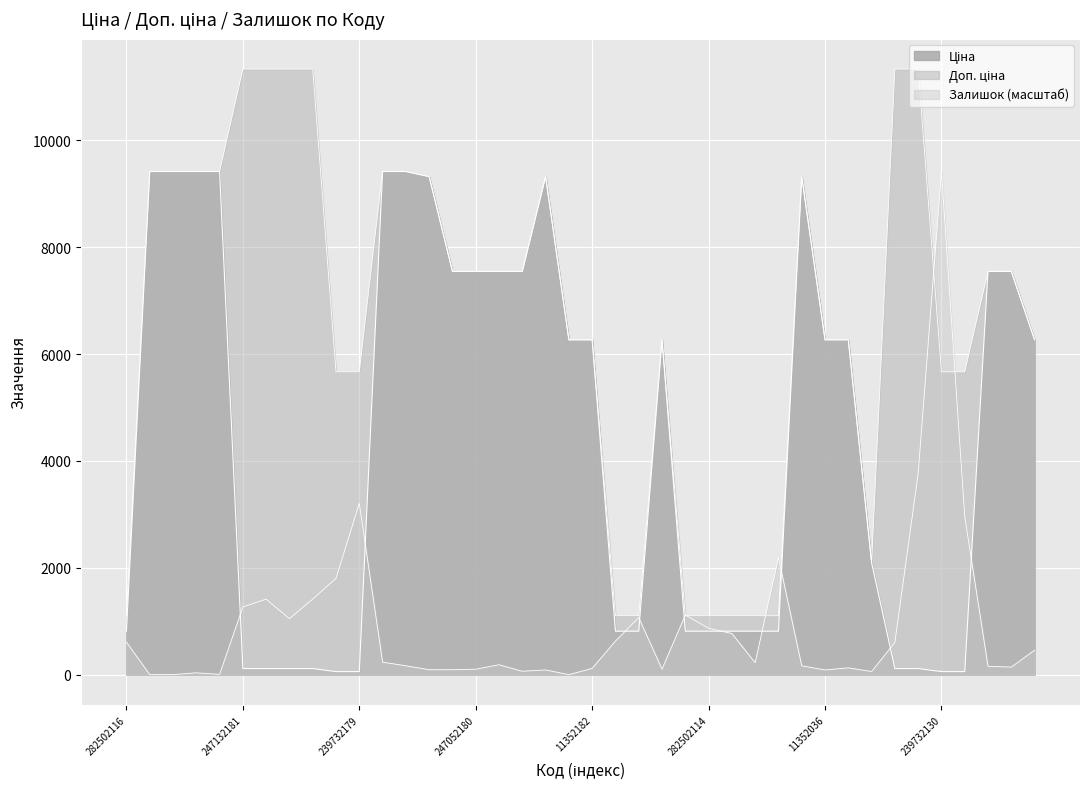

Rank the series at 239682179 from highest to lowest value.

Ціна, Доп. ціна, Залишок